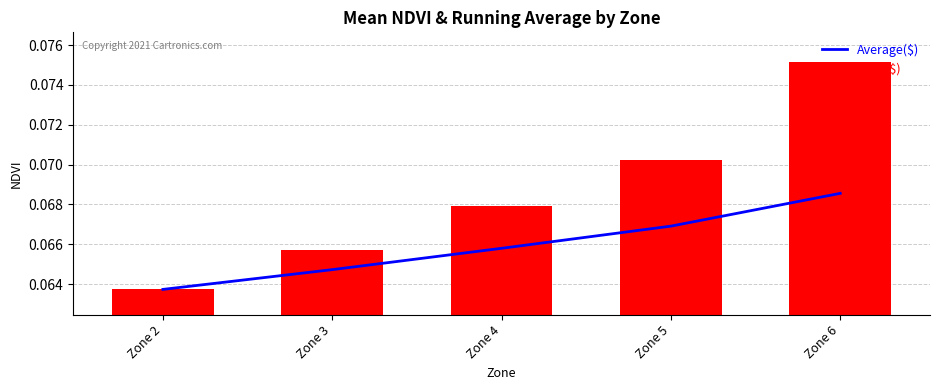

Rank the series by their average value, from highest to lowest.

Daily($), Average($)